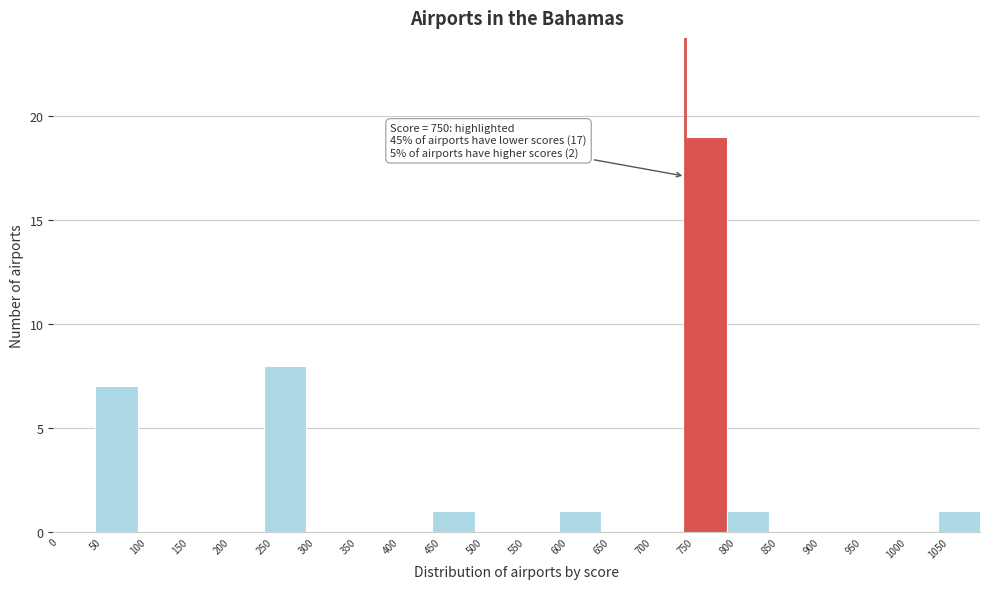

Over which range of the x-axis is the bar tallest?

750 to 800